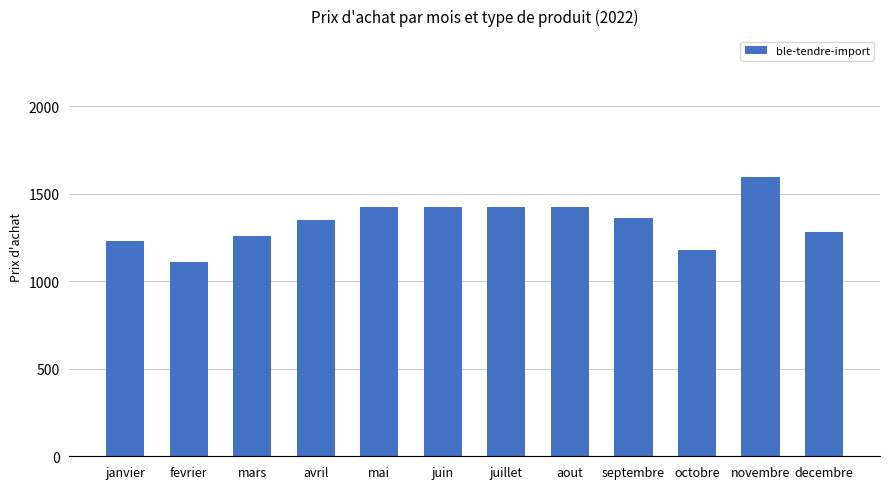

What is the minimum value shown in the chart?

1109.6